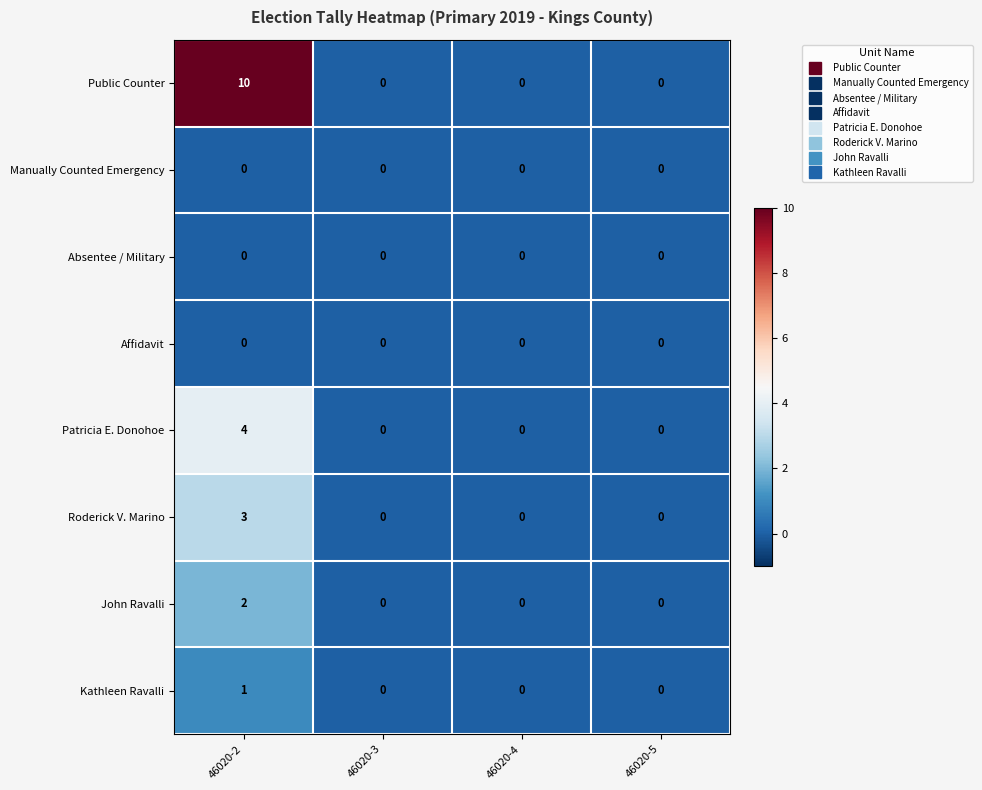

What is the maximum value shown in the chart?

10